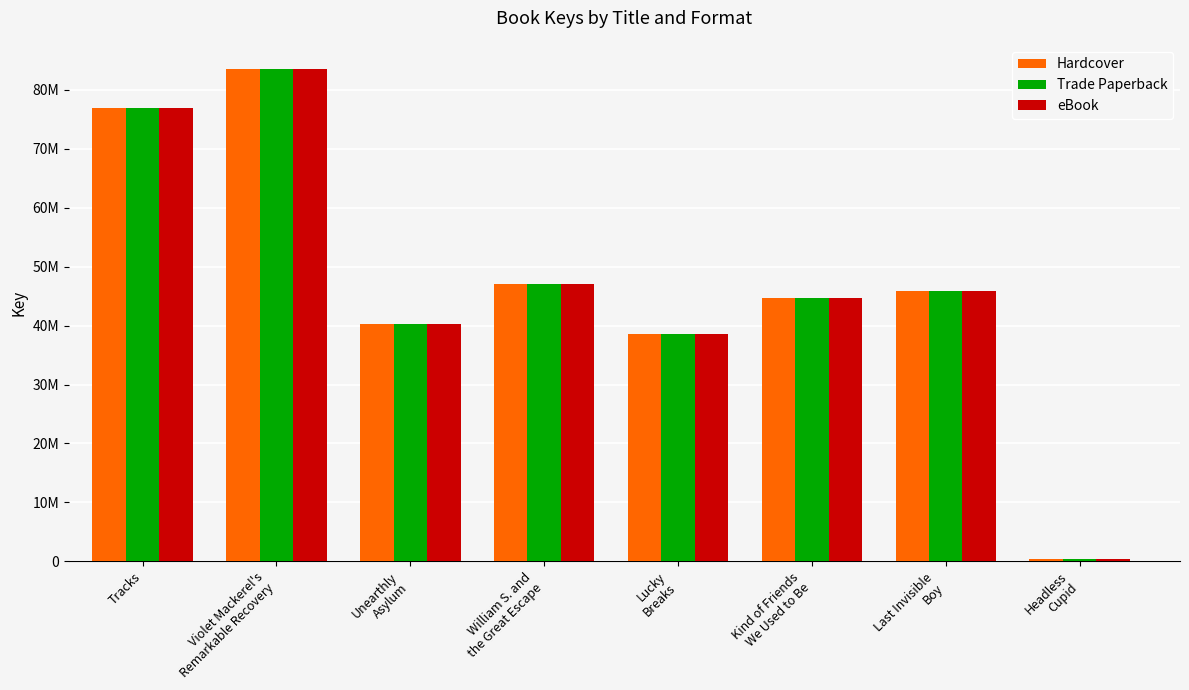

Are the bars horizontal?

No